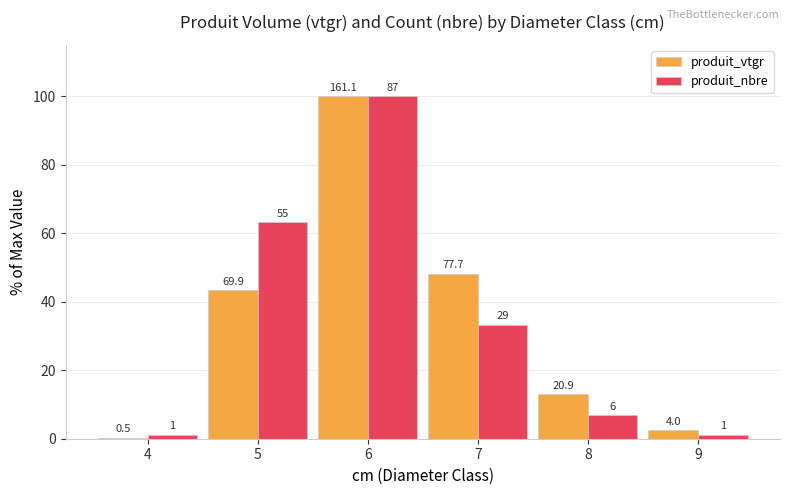

Does the chart contain stacked bars?

No